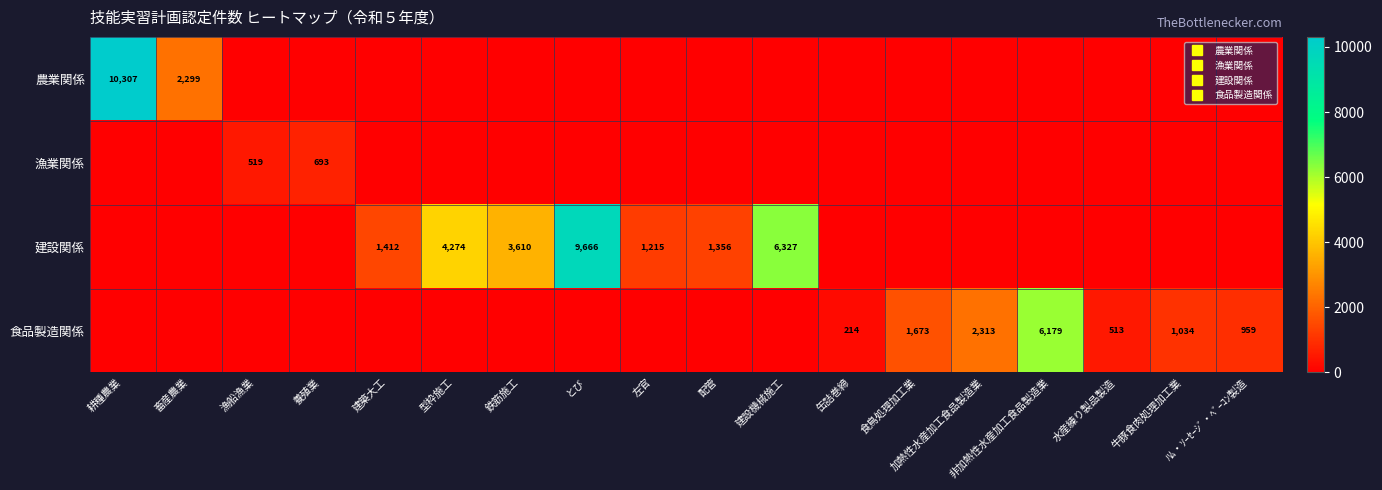

At which category does the chart reach its minimum across all series?

漁船漁業